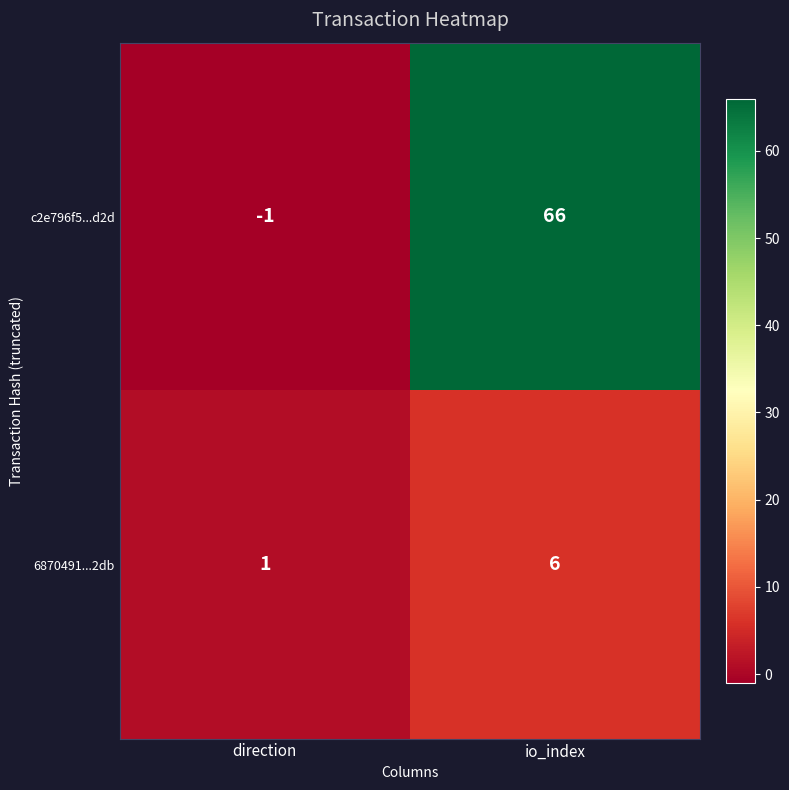

How many series are shown in this chart?

2